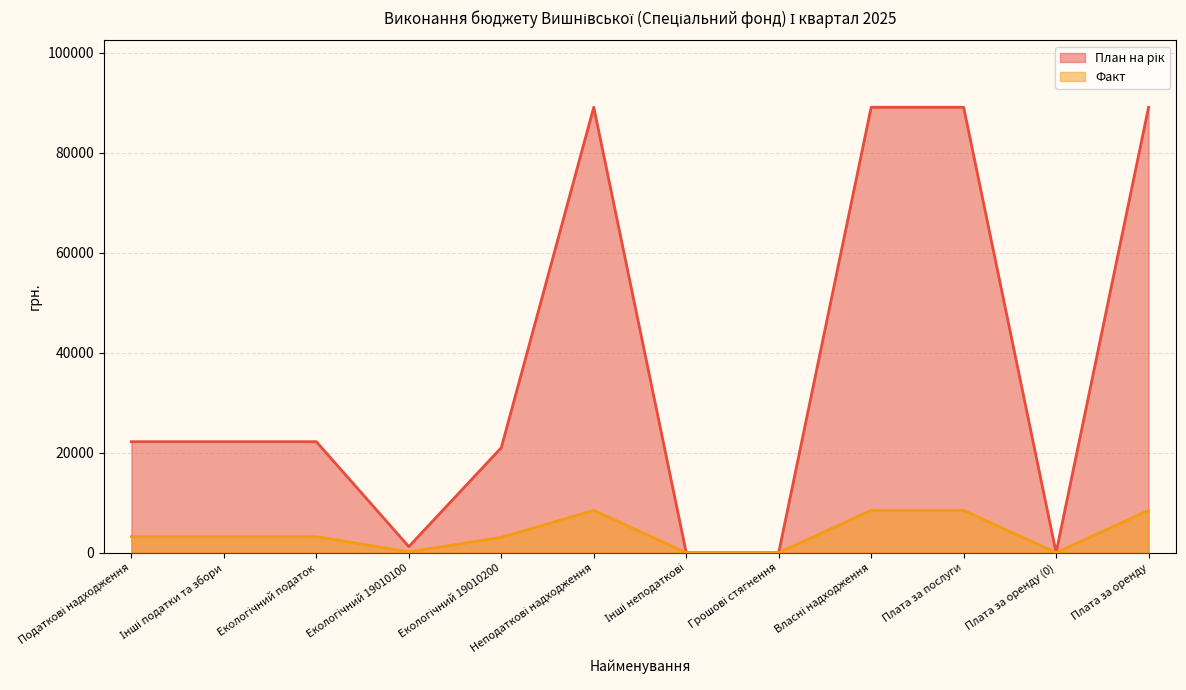

What are all the series names shown in the legend?

План на рік, Факт